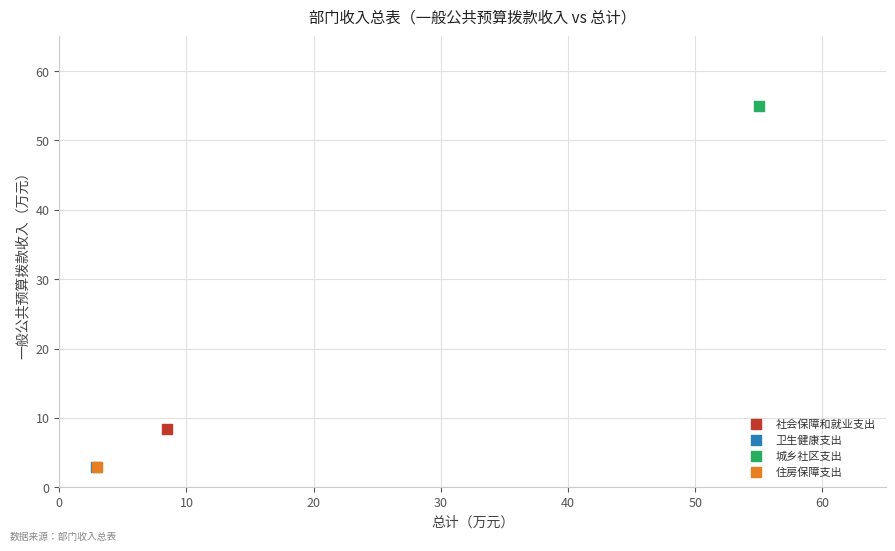

Which series contains the highest Y value?

城乡社区支出